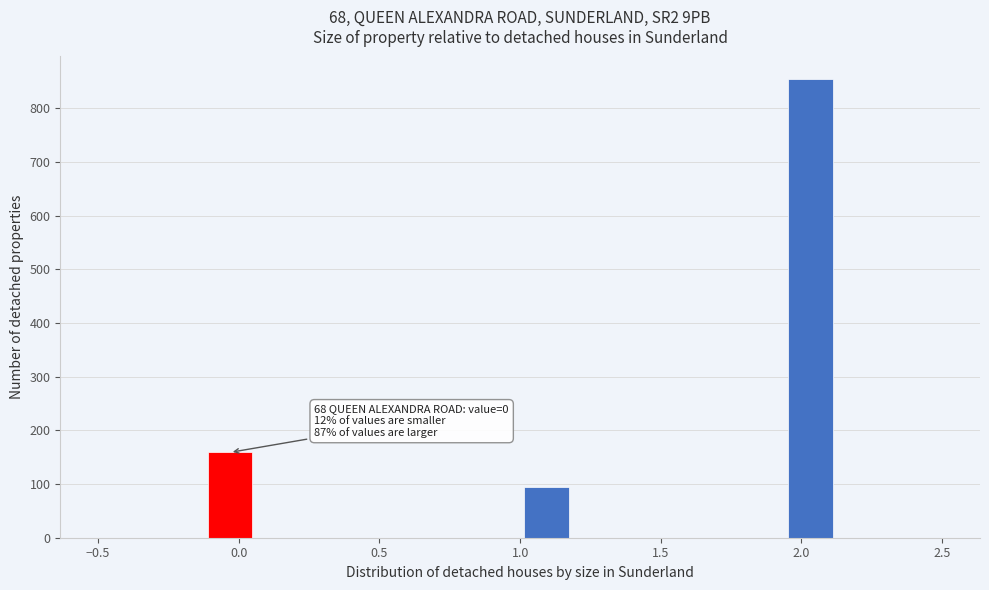

Read against the x-axis, roughly where is the centre of the tallest bar?

2.05